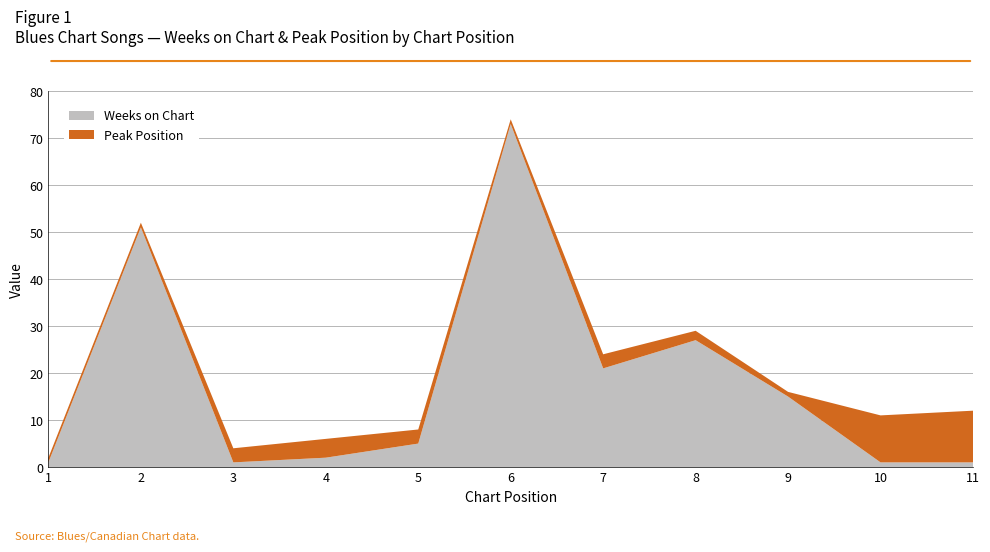

Reading left to right, transcribe all the data shown in this chart.

Weeks on Chart: 1	51	1	2	5	73	21	27	15	1	1
Peak Position: 1	1	3	4	3	1	3	2	1	10	11